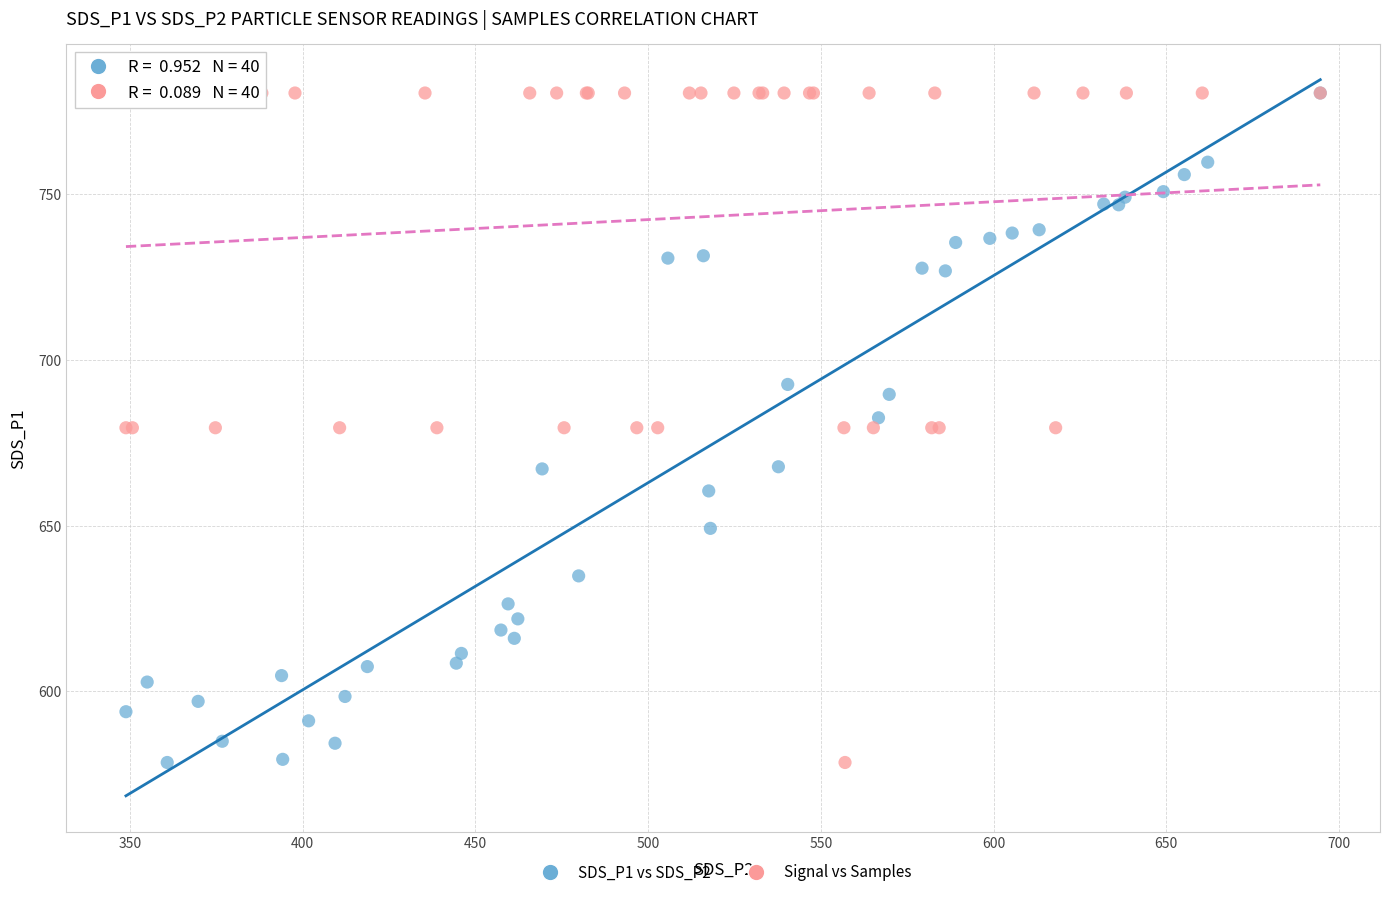

What are all the series names shown in the legend?

SDS_P1 vs SDS_P2, Signal vs Samples